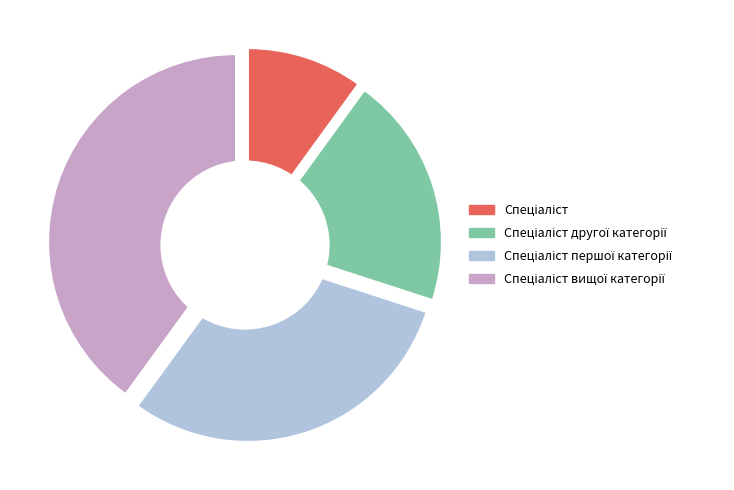

What is the largest slice in the pie chart?

Спеціаліст вищої категорії